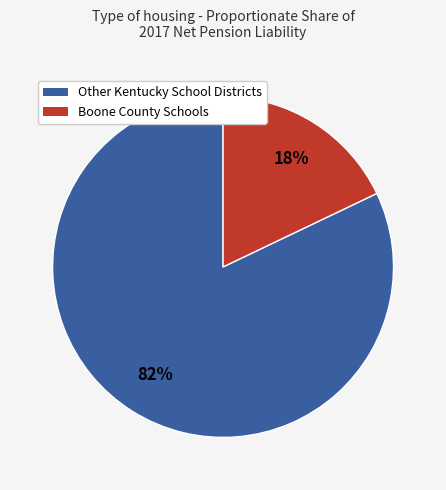

To the nearest percent, what is the average slice percentage?

50%